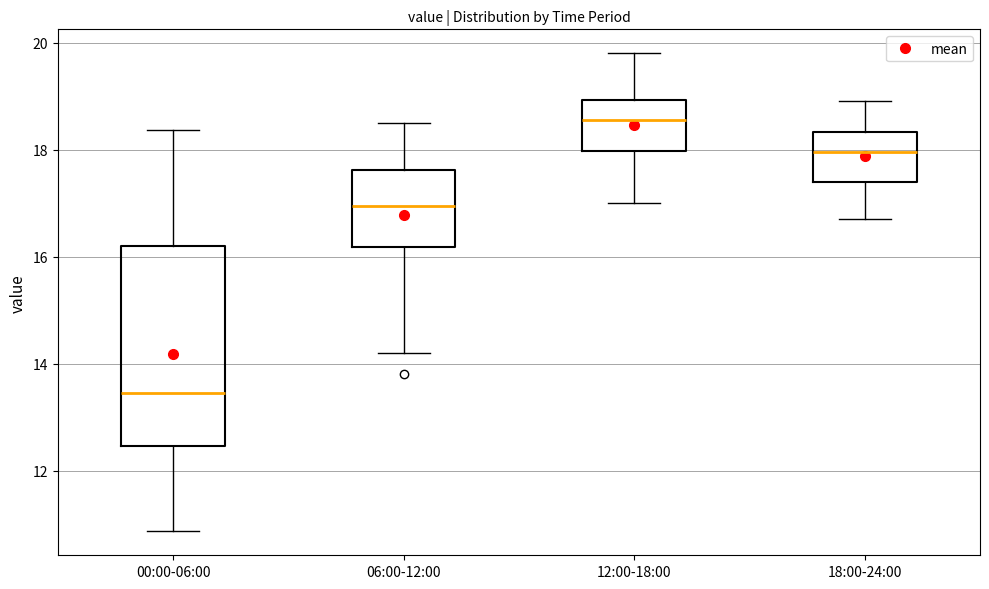

Which box has the lowest median line?

00:00-06:00